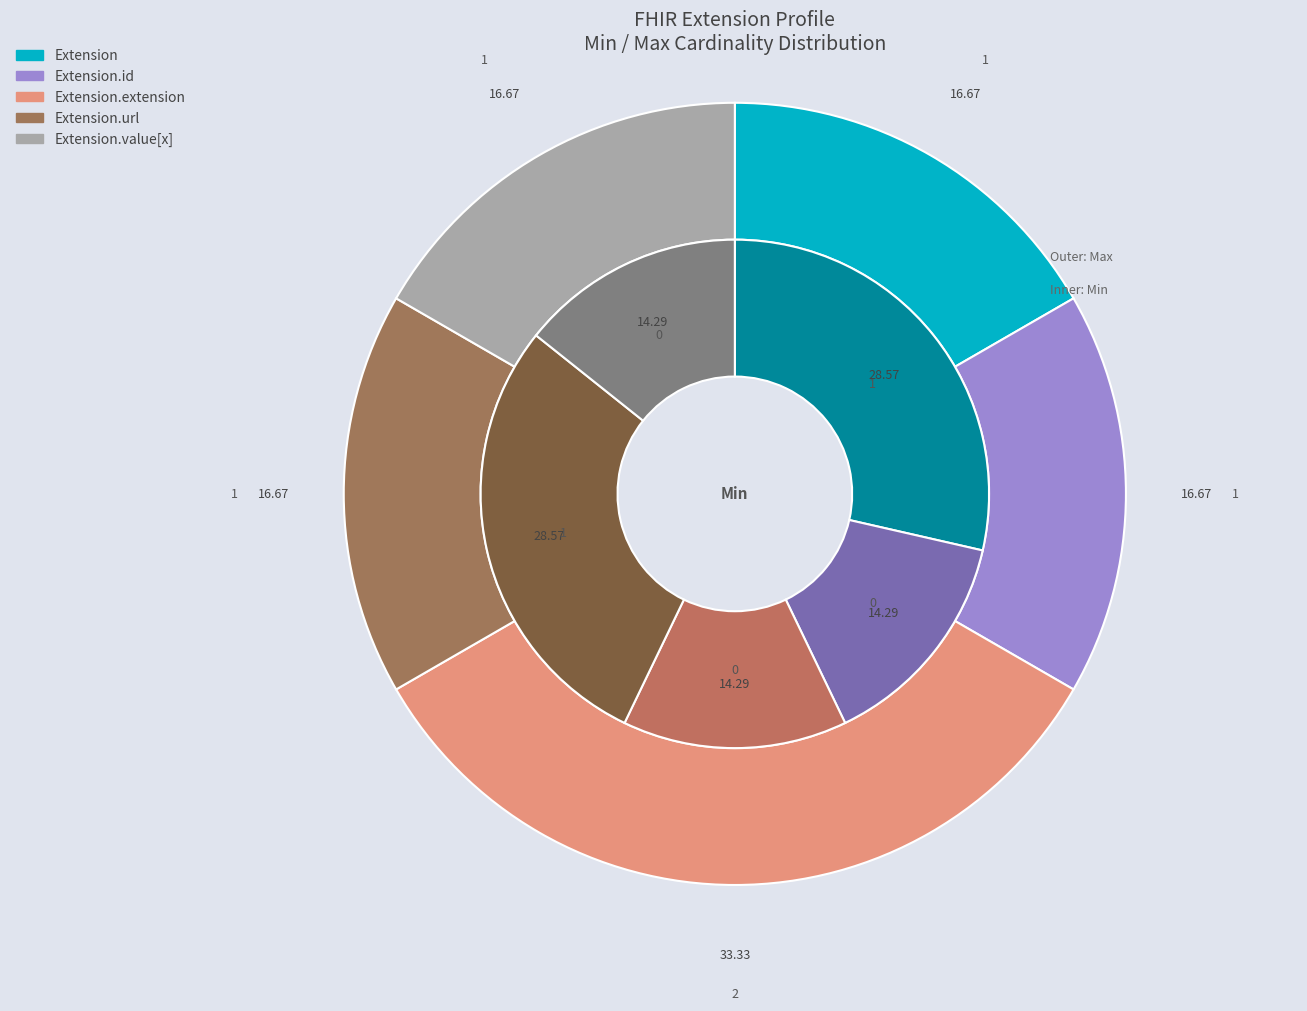

Does Extension.extension account for over 50% of the chart?

No